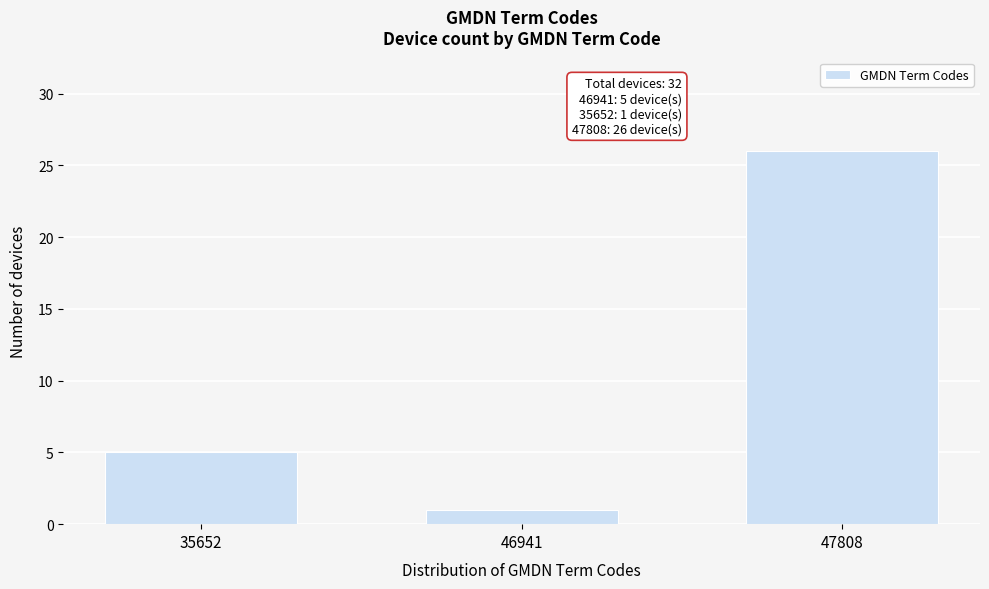

Reading left to right, extract all data points from this chart.

35652=5	46941=1	47808=26